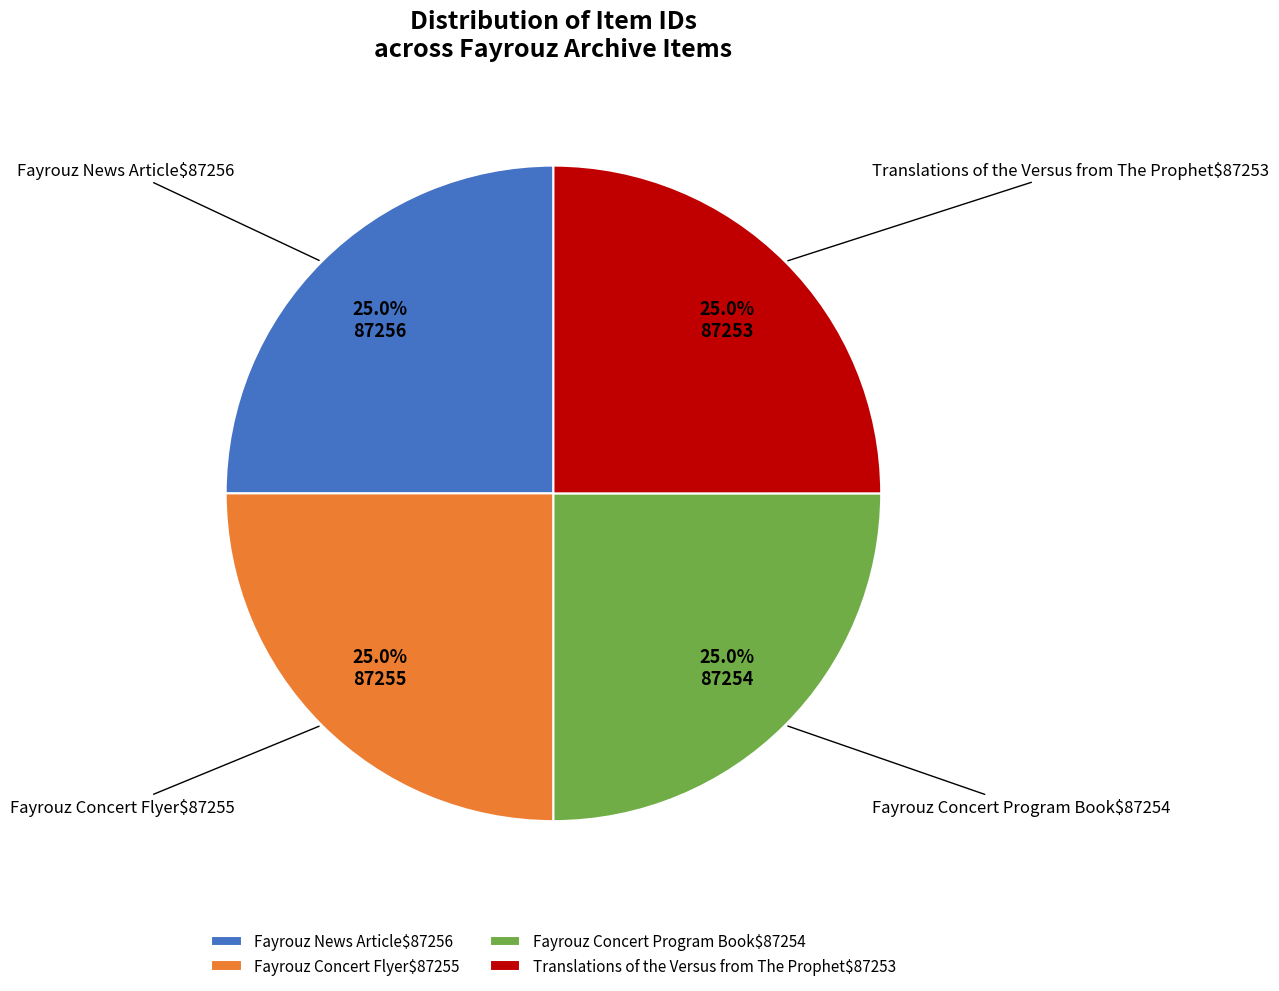

Is there any slice that represents more than half of the pie?

No